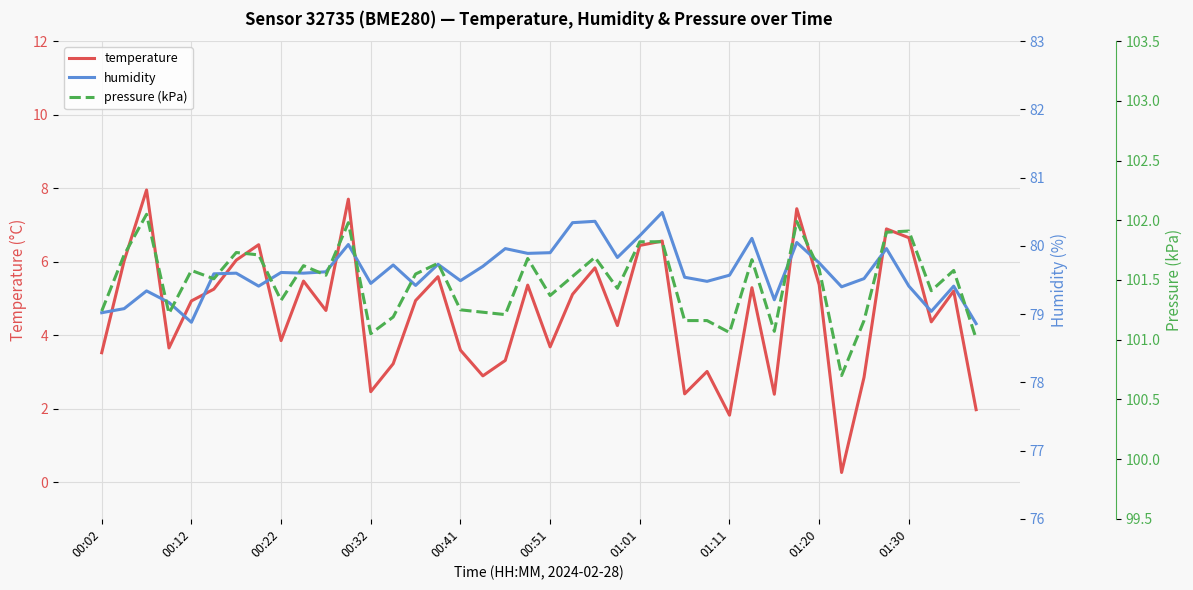

What is the lowest value of the temperature series?

0.3